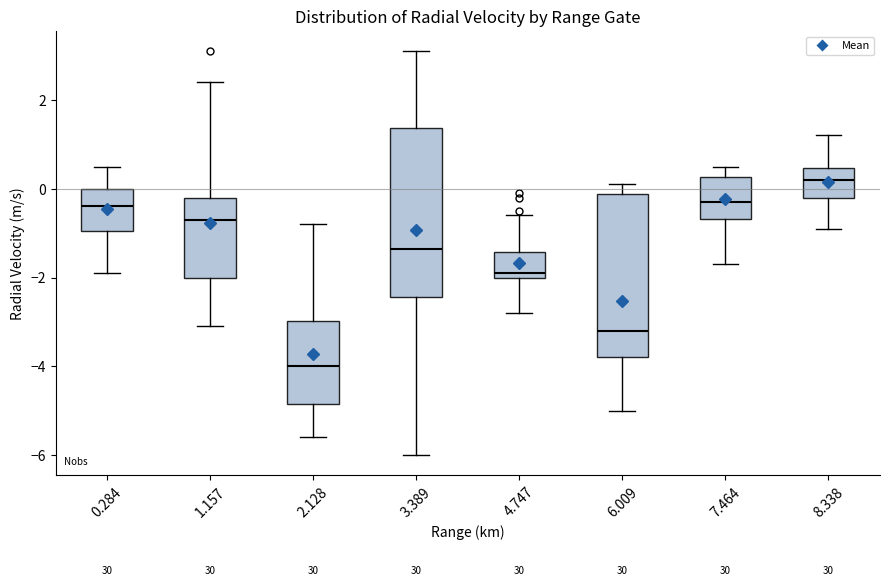

Reading left to right, read every box against the y-axis: the position of its median line, the range the box covers, and the ends of its whiskers. The values are not printed on the chart, so give them approximately, as read against the axis.

0.284: median -0.4, box -1.0 to 0.0, whiskers -1.8 to 0.6
1.157: median -0.6, box -2.0 to -0.2, whiskers -3.0 to 2.4
2.128: median -4.0, box -4.8 to -3.0, whiskers -5.6 to -0.8
3.389: median -1.4, box -2.4 to 1.4, whiskers -6.0 to 3.2
4.747: median -1.8, box -2.0 to -1.4, whiskers -2.8 to -0.6
6.009: median -3.2, box -3.8 to -0.2, whiskers -5.0 to 0.2
7.464: median -0.2, box -0.6 to 0.2, whiskers -1.6 to 0.6
8.338: median 0.2, box -0.2 to 0.4, whiskers -0.8 to 1.2